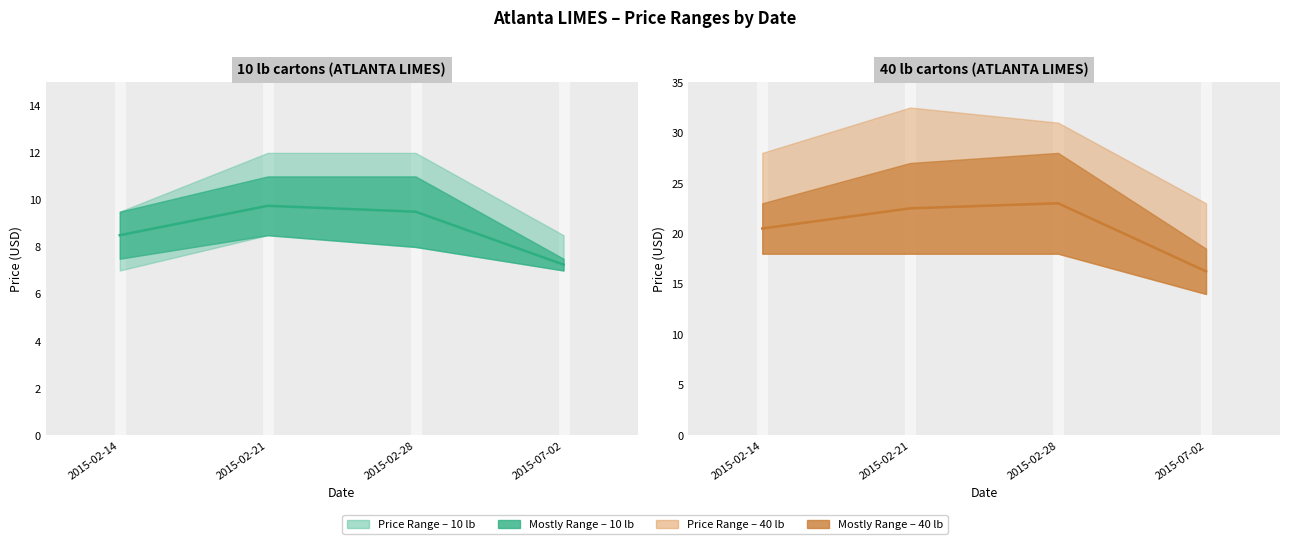

Reading left to right, what are all the values shown in this chart?

2015-02-14=20.5	2015-02-21=22.5	2015-02-28=23.0	2015-07-02=16.2